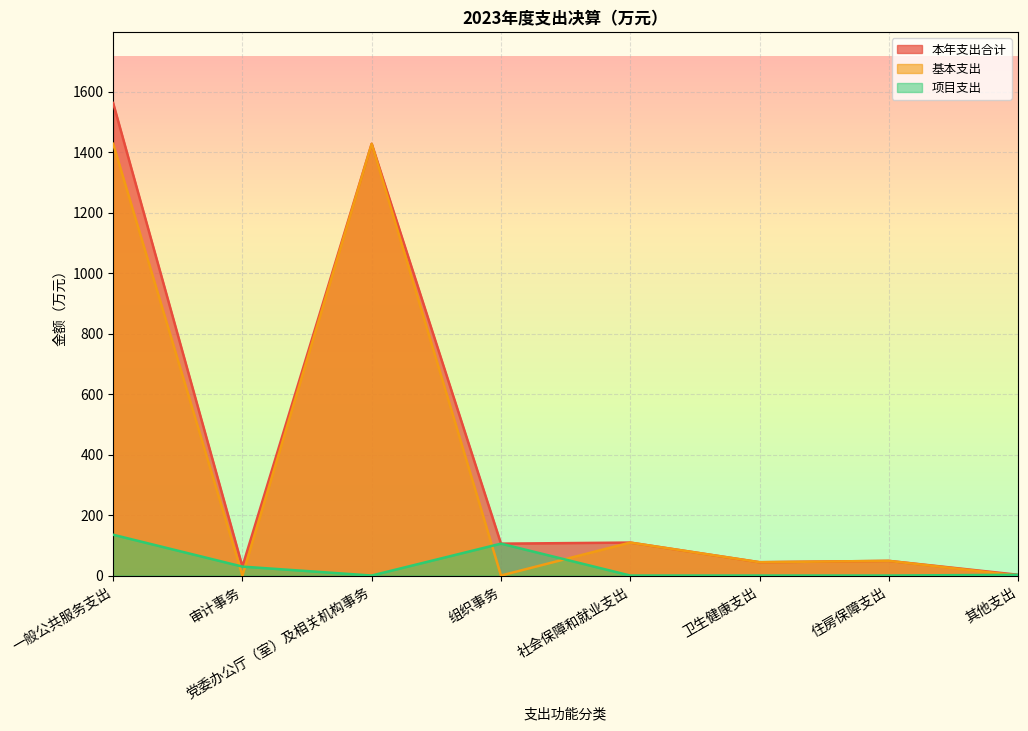

What is the greatest value displayed?

1562.8